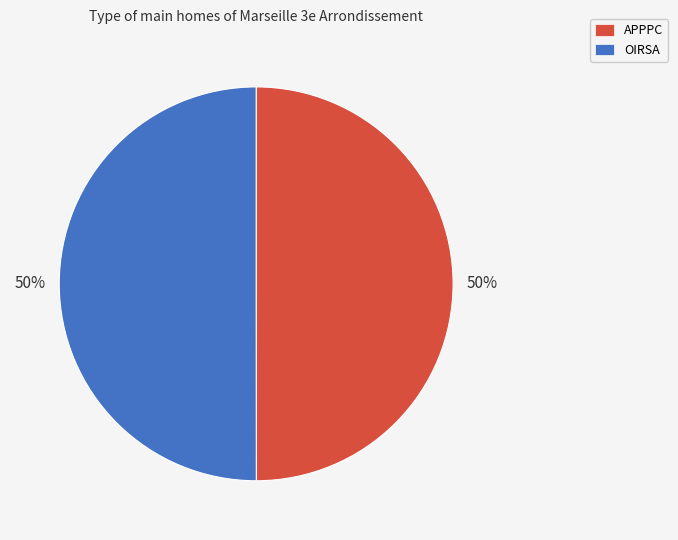

Is it true that OIRSA is 39% of the pie?

False